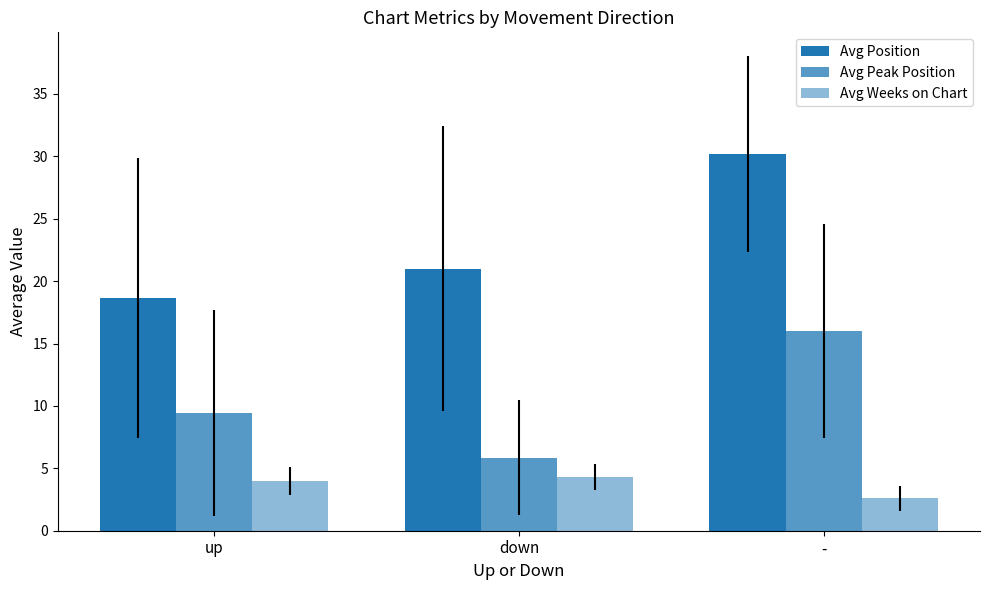

What is the difference between the maximum and second lowest values in the Avg Weeks on Chart series?

0.3